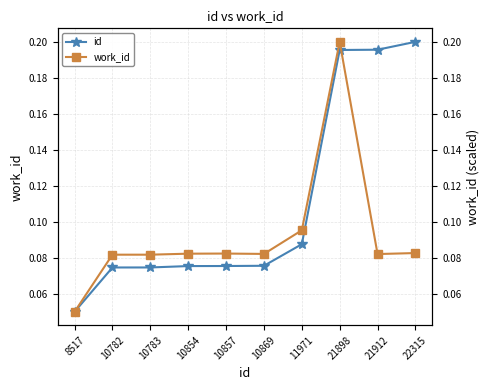

Reading right to left, what are all the values shown in this chart?

id: 22315=0.2	21912=0.2	21898=0.2	11971=0.1	10869=0.1	10857=0.1	10854=0.1	10783=0.1	10782=0.1	8517=0.1
work_id: 22315=0.1	21912=0.1	21898=0.2	11971=0.1	10869=0.1	10857=0.1	10854=0.1	10783=0.1	10782=0.1	8517=0.1